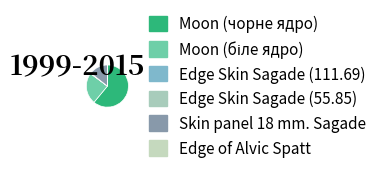

Does Moon (чорне ядро) represent more than half of the total?

Yes